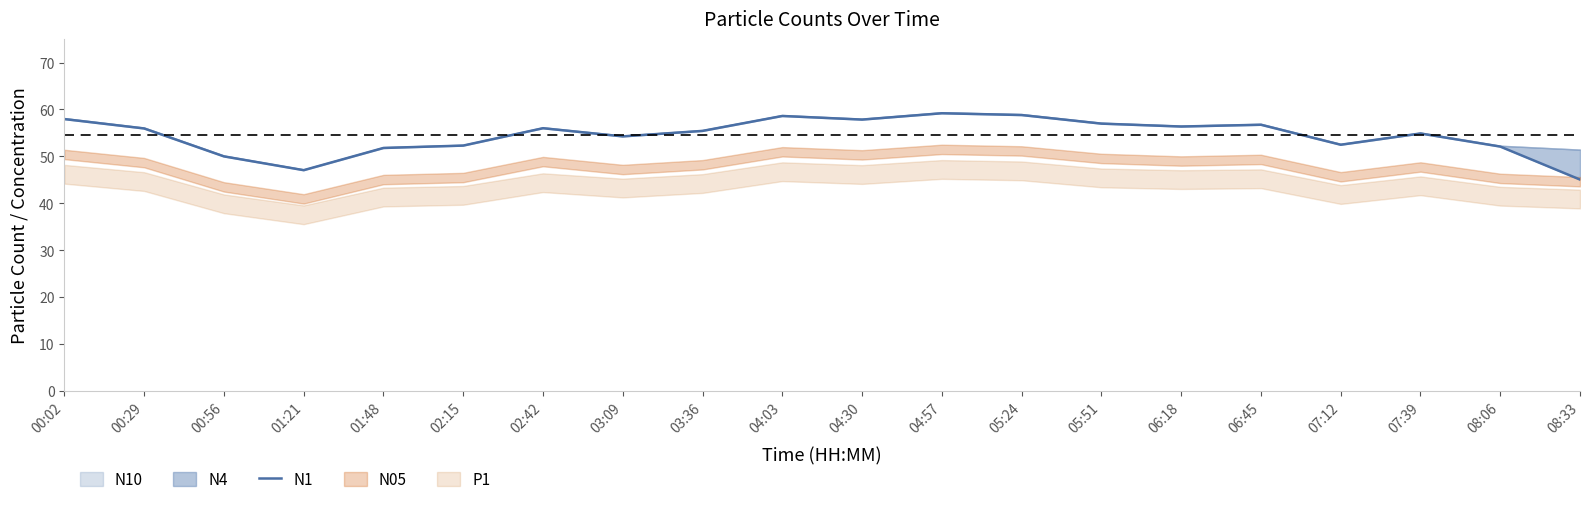

What is the change in value from 00:02 to 06:45?

-1.2